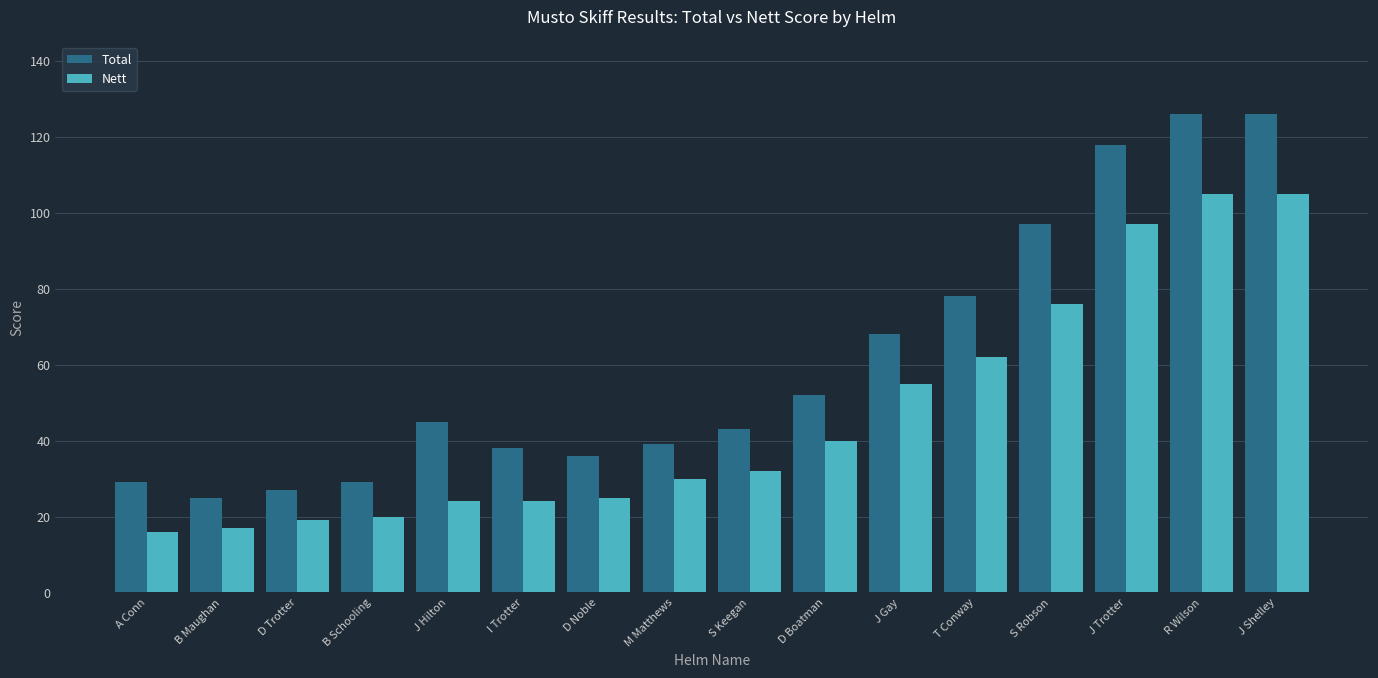

Which series has the largest total across all categories?

Total